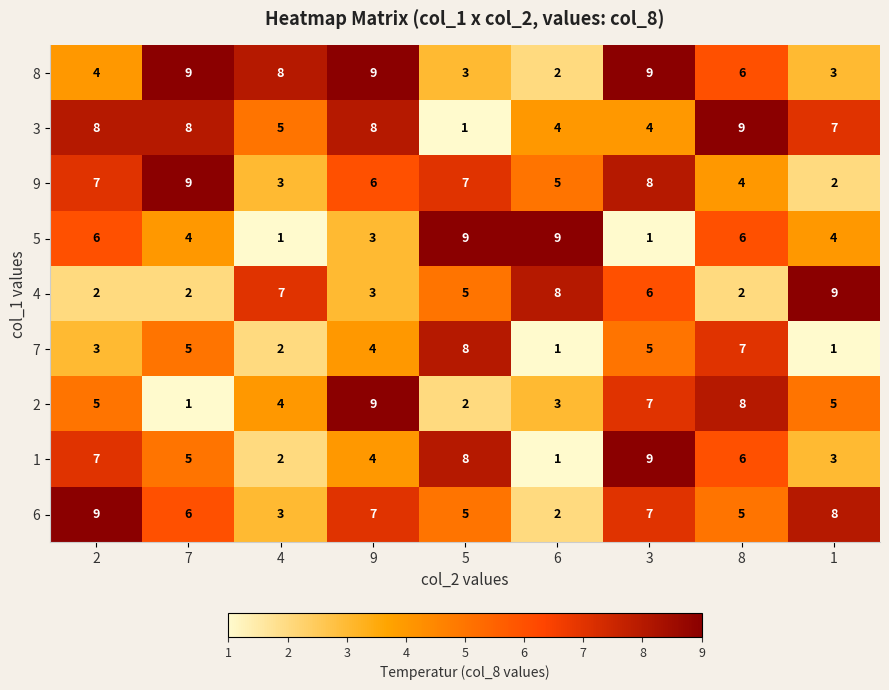

How many data points in 1 are less than 5?

4